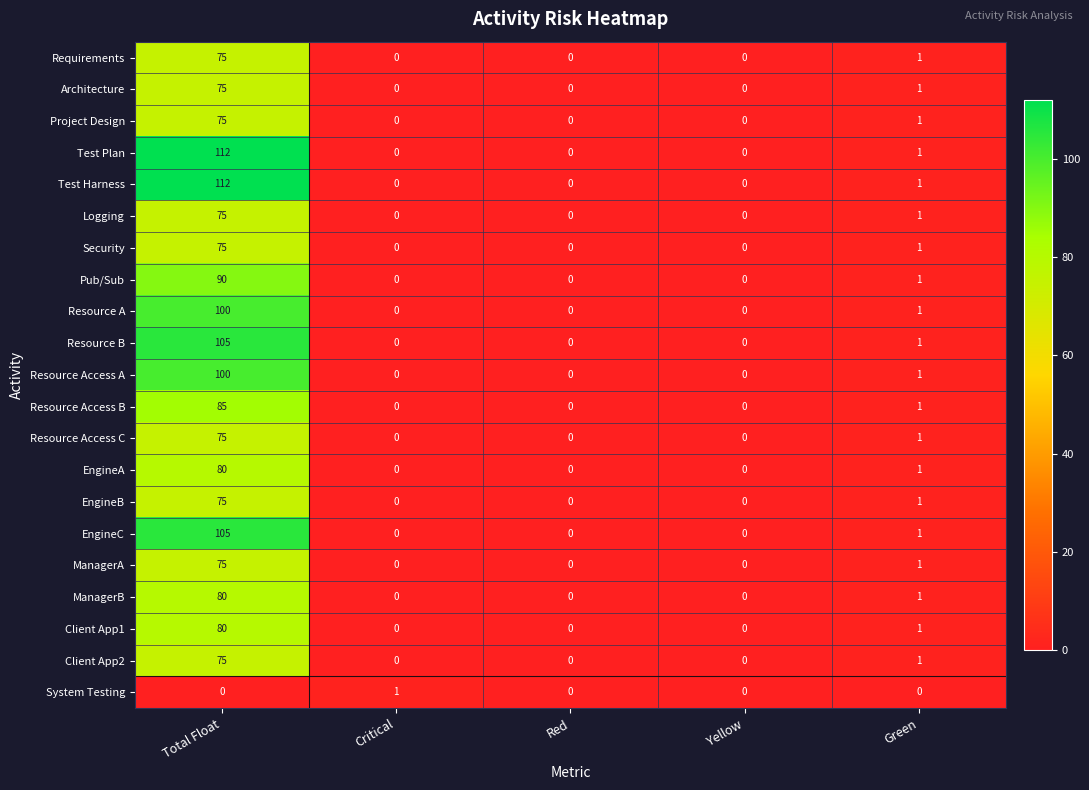

Where is ManagerA nearest to the value 37?

Green